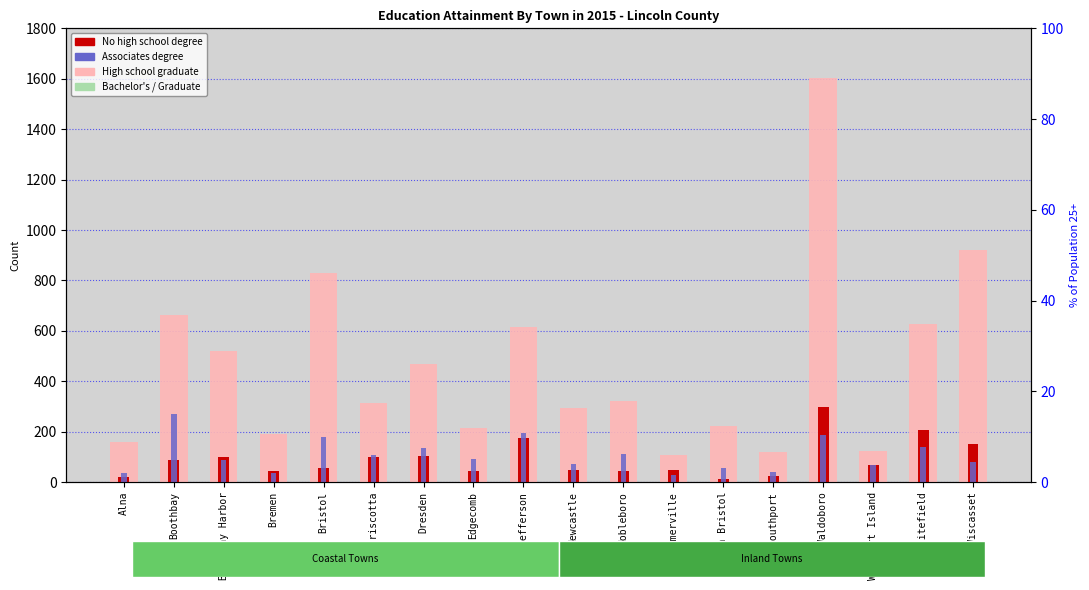

How many bars are there in each group?

4